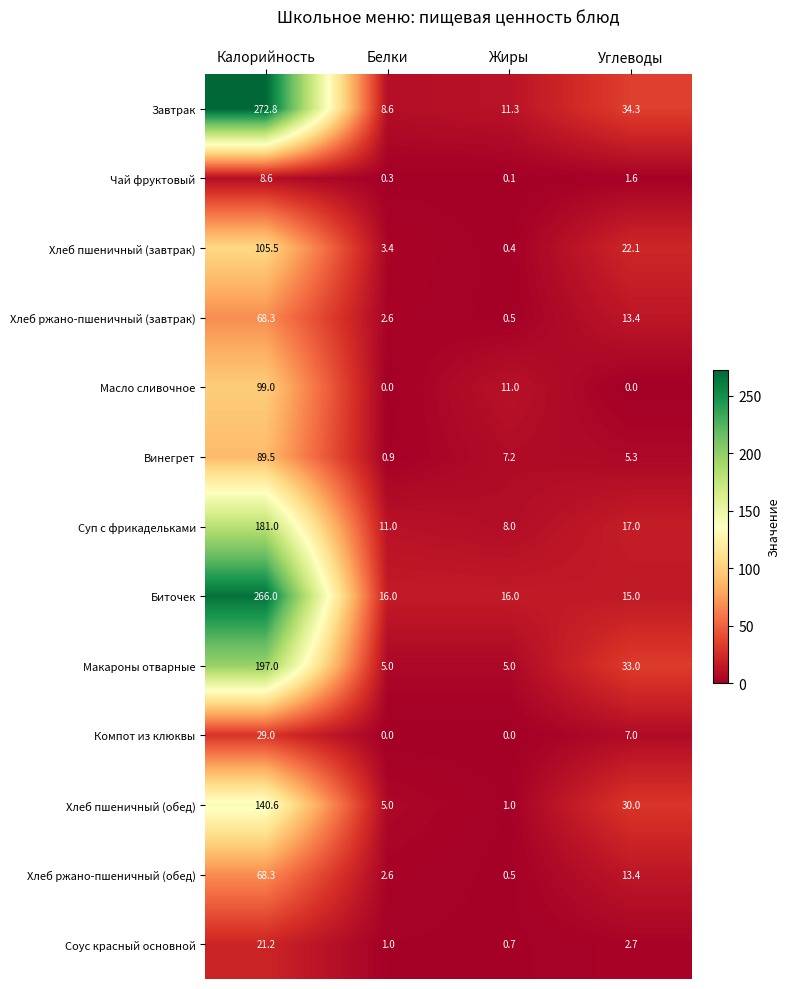

What is the difference between the second highest and second lowest values in the Винегрет series?

1.9